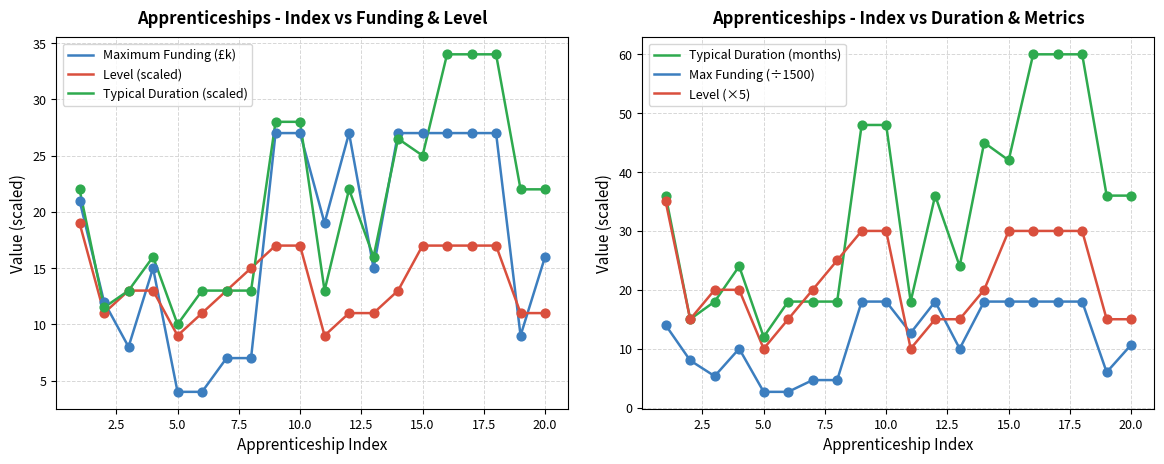

What is the minimum value for Level (scaled)?

9.0